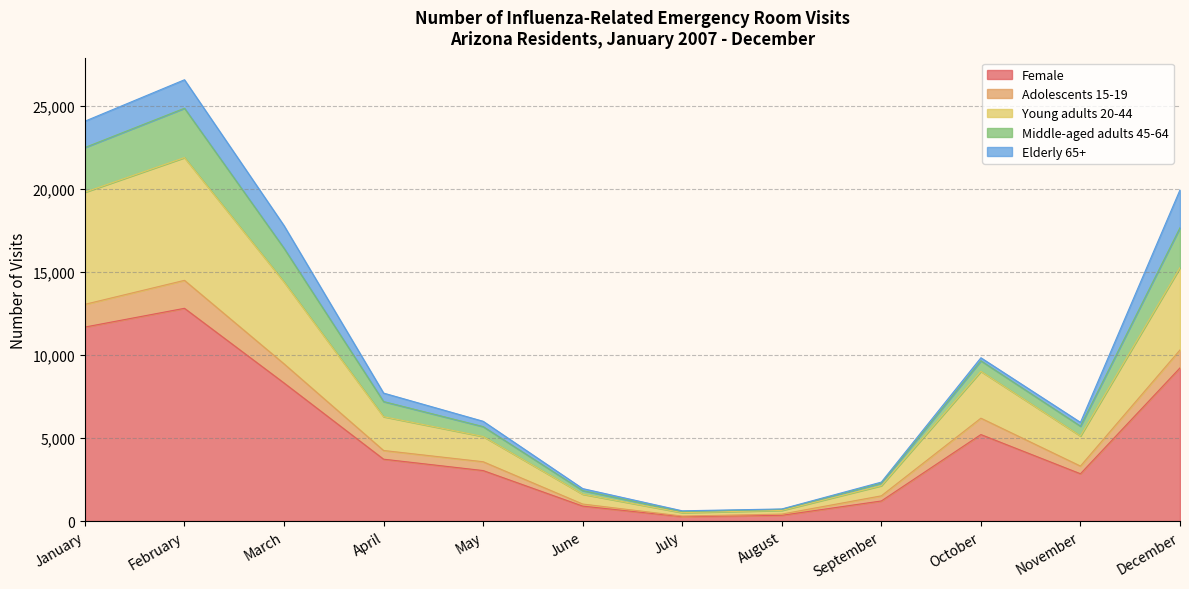

At which category is the sum across all series the highest?

February